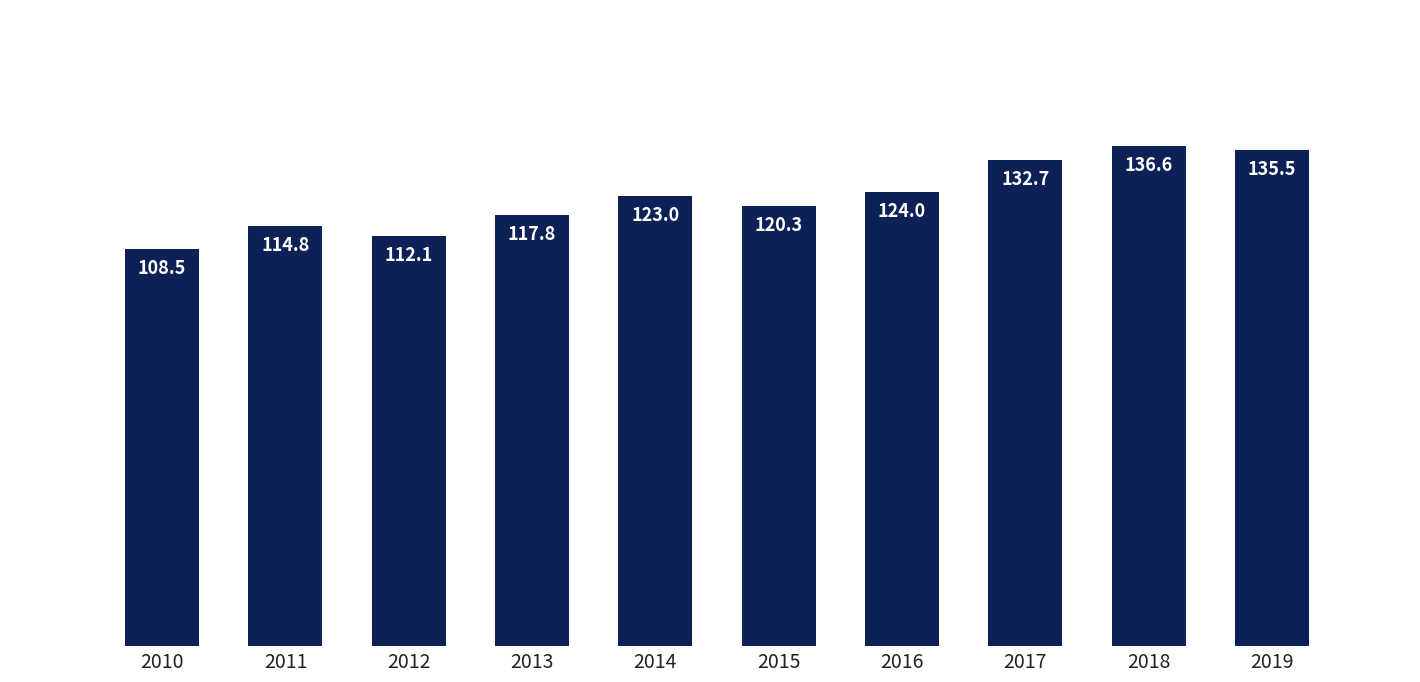

List the labels in order of value, smallest first.

2010, 2012, 2011, 2013, 2015, 2014, 2016, 2017, 2019, 2018